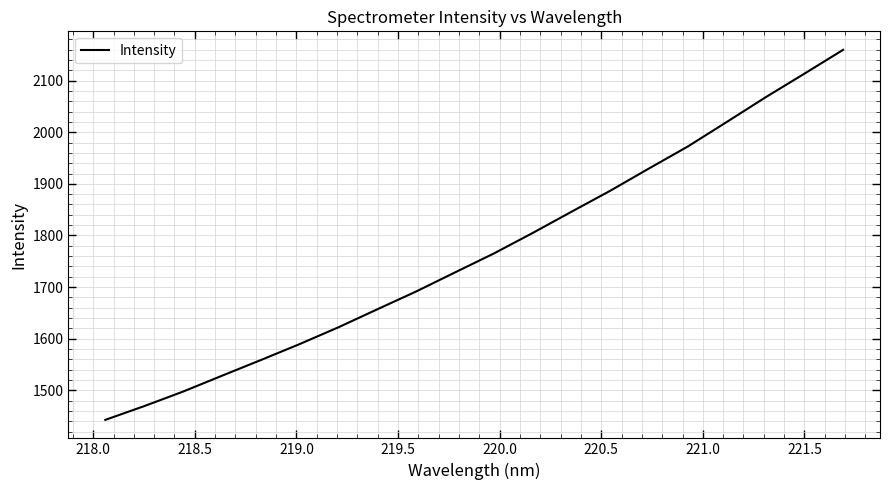

How many series are shown in this chart?

1